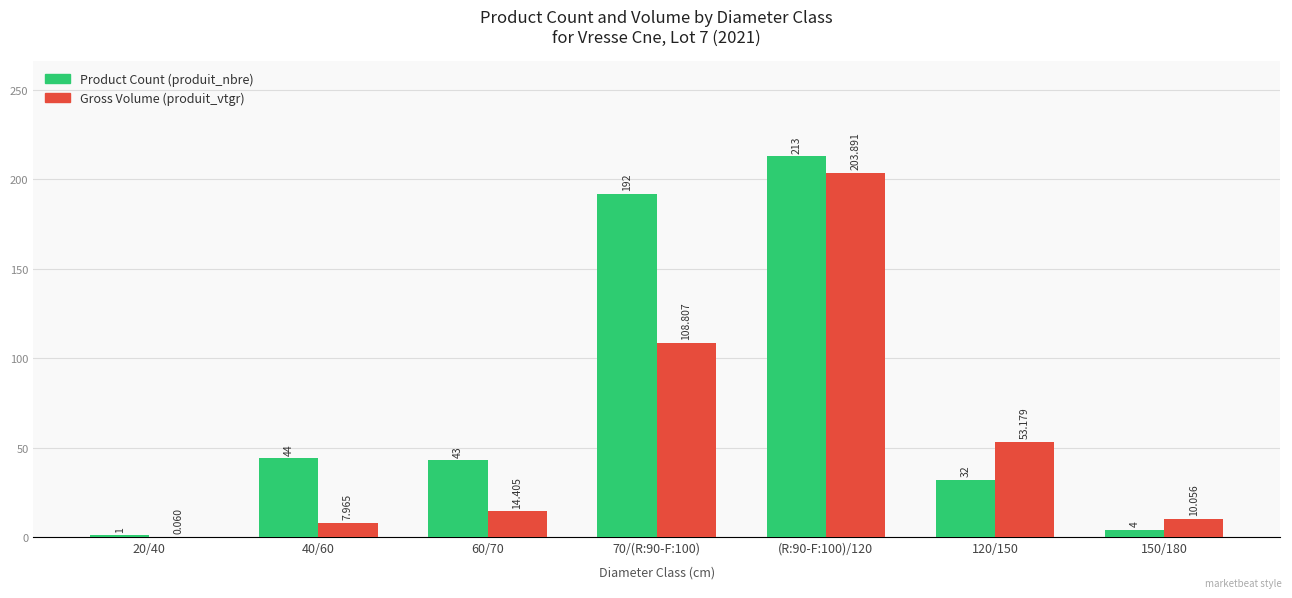

How many distinct data groups are displayed?

2